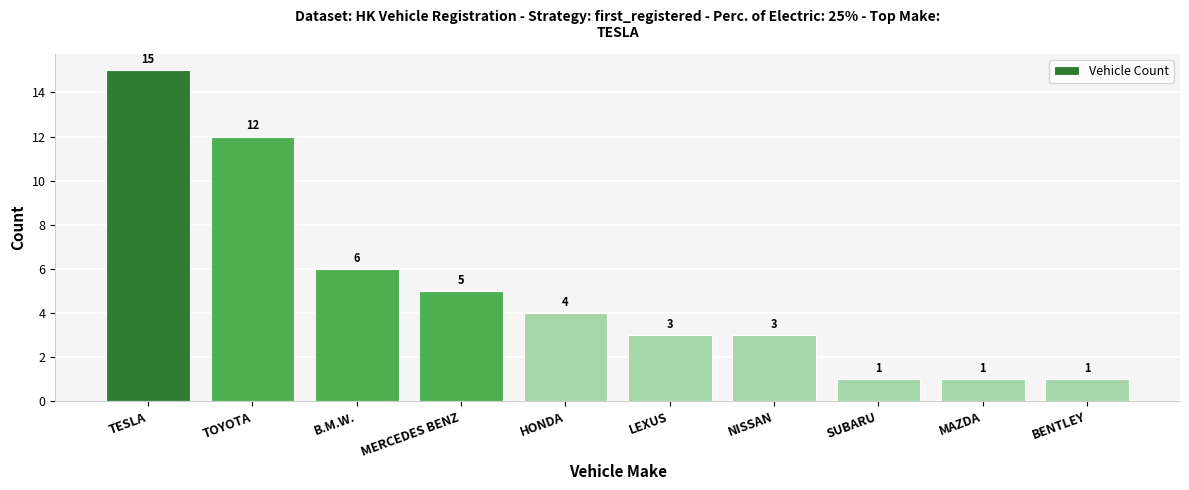

Where is the data nearest to the value 8?

B.M.W.